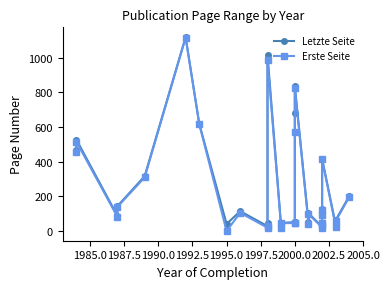

How many series are shown in this chart?

2